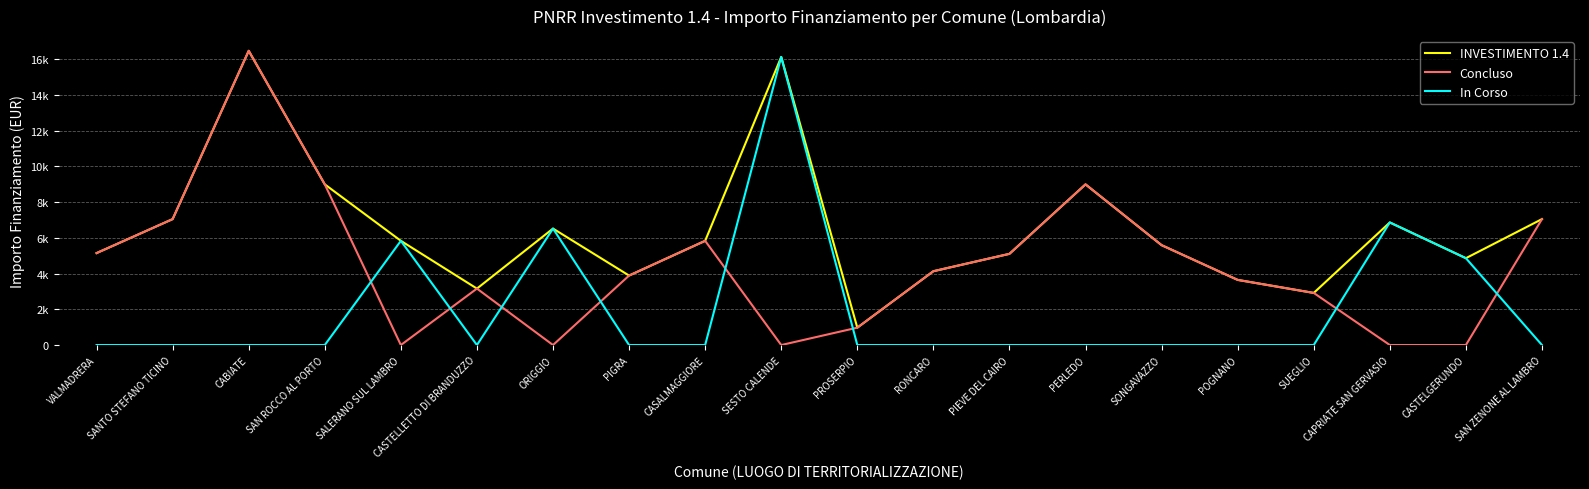

What is the total value across all series at SALERANO SUL LAMBRO?

11664